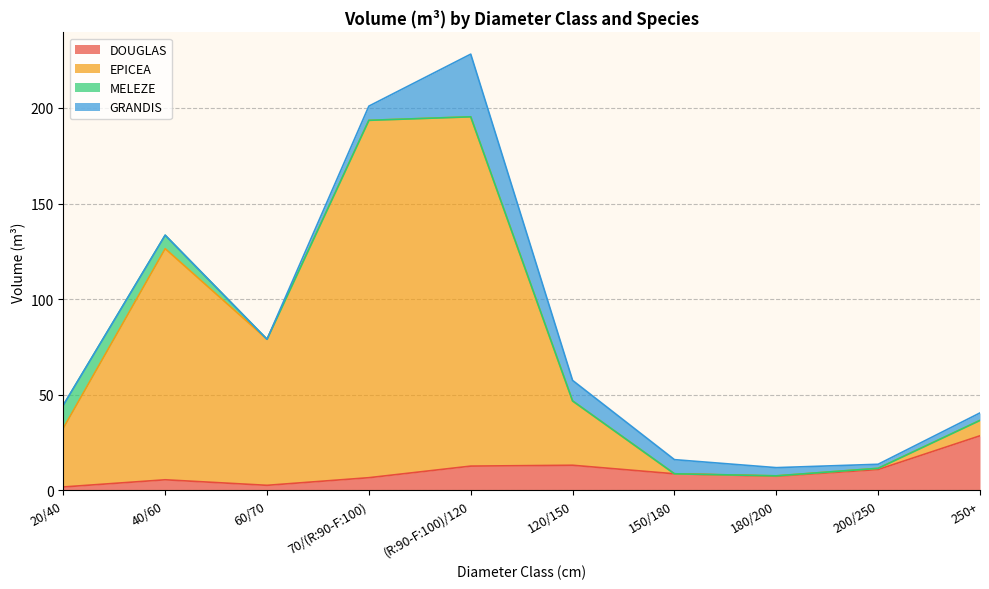

The DOUGLAS series shows 10.9 at 200/250. True or false?

True